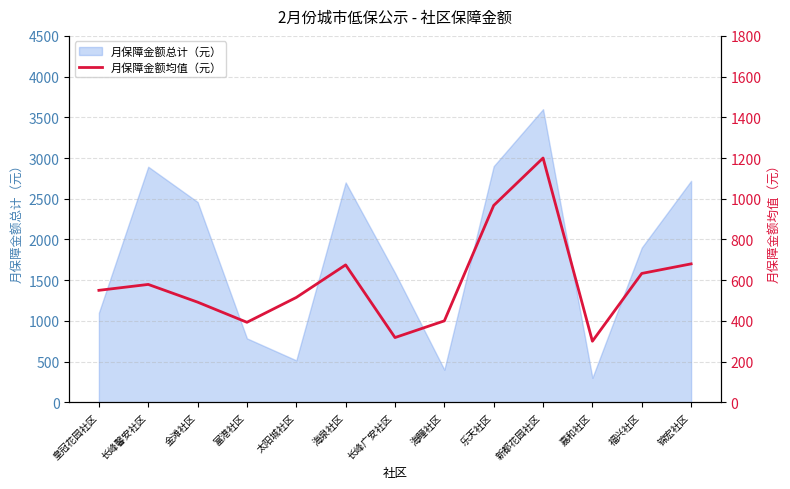

Where is the data nearest to the value 750?

锦宏社区